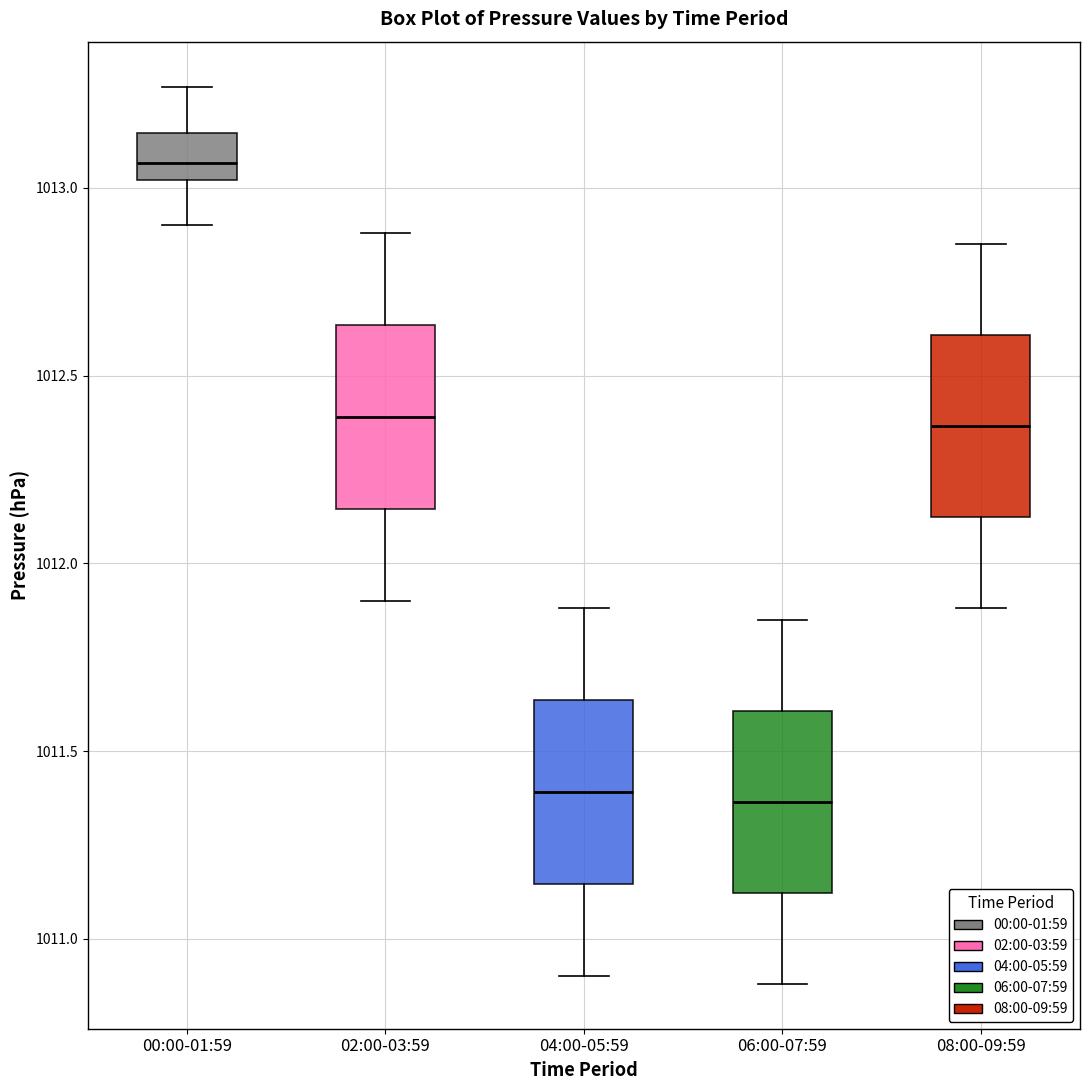

Reading left to right, read every box against the y-axis: the position of its median line, the range the box covers, and the ends of its whiskers. The values are not printed on the chart, so give them approximately, as read against the axis.

00:00-01:59: median 1013.05, box 1013.00 to 1013.15, whiskers 1012.90 to 1013.25
02:00-03:59: median 1012.40, box 1012.15 to 1012.65, whiskers 1011.90 to 1012.90
04:00-05:59: median 1011.40, box 1011.15 to 1011.65, whiskers 1010.90 to 1011.90
06:00-07:59: median 1011.35, box 1011.10 to 1011.60, whiskers 1010.90 to 1011.85
08:00-09:59: median 1012.35, box 1012.10 to 1012.60, whiskers 1011.90 to 1012.85